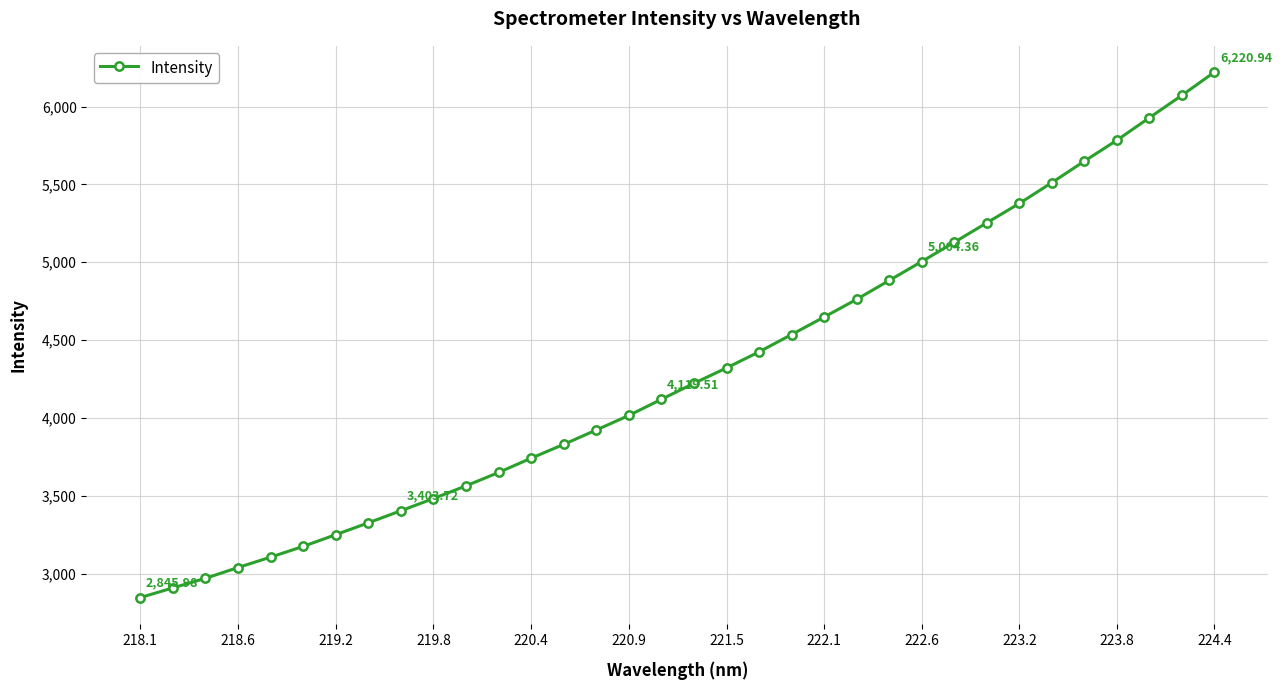

What is the sum of all values?

146070.6